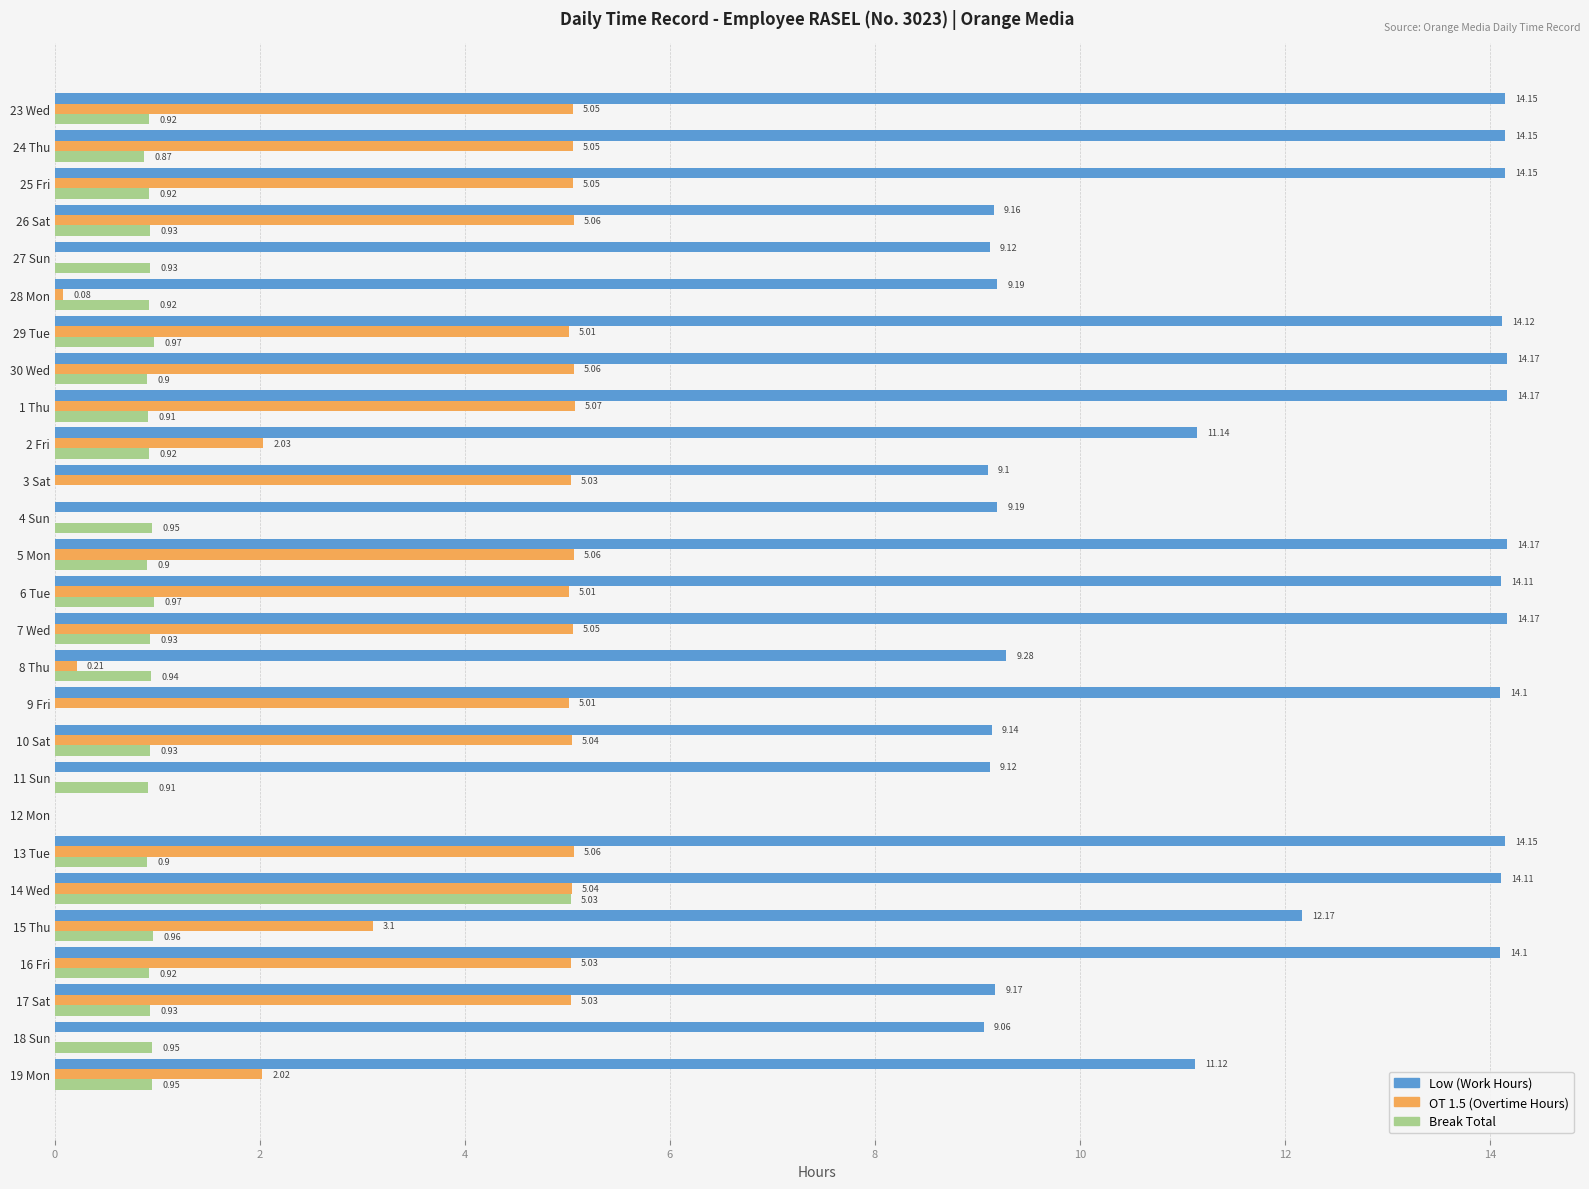

What is the total value across all series at 30 Wed?

20.1